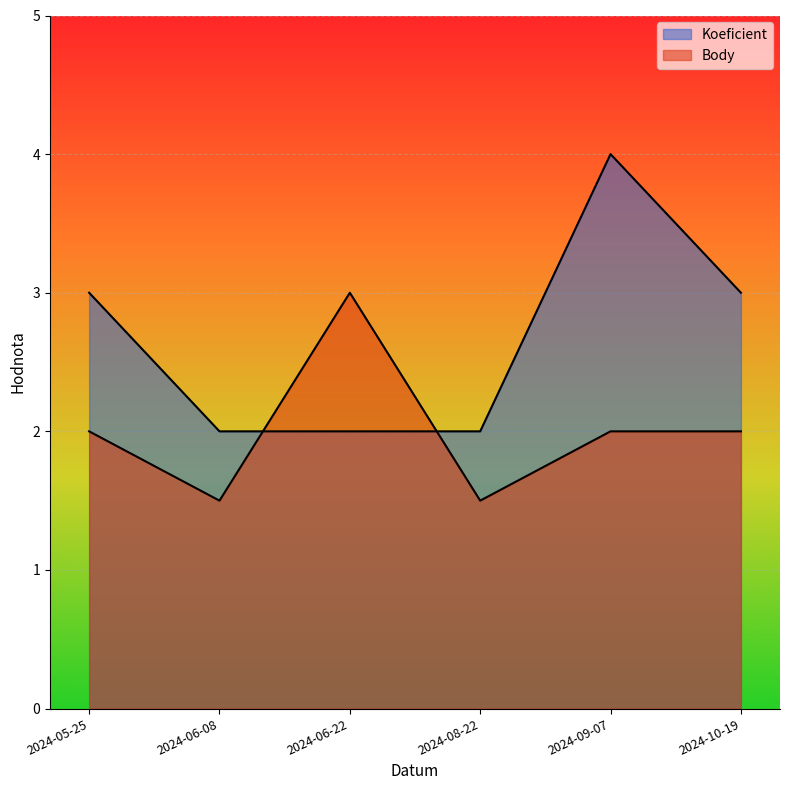

Reading left to right, transcribe all the data shown in this chart.

Koeficient: 3.0	2.0	2.0	2.0	4.0	3.0
Body: 2.0	1.5	3.0	1.5	2.0	2.0